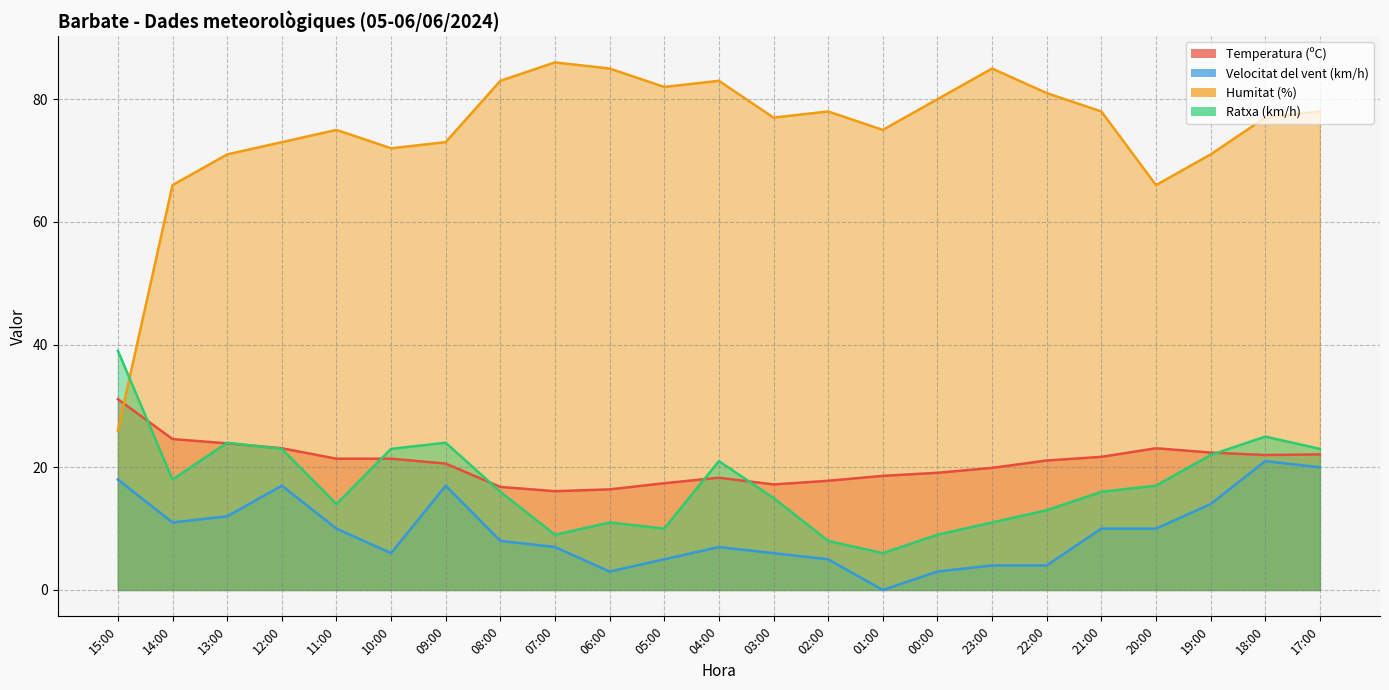

How many values in the Humitat (%) series exceed 77?

11